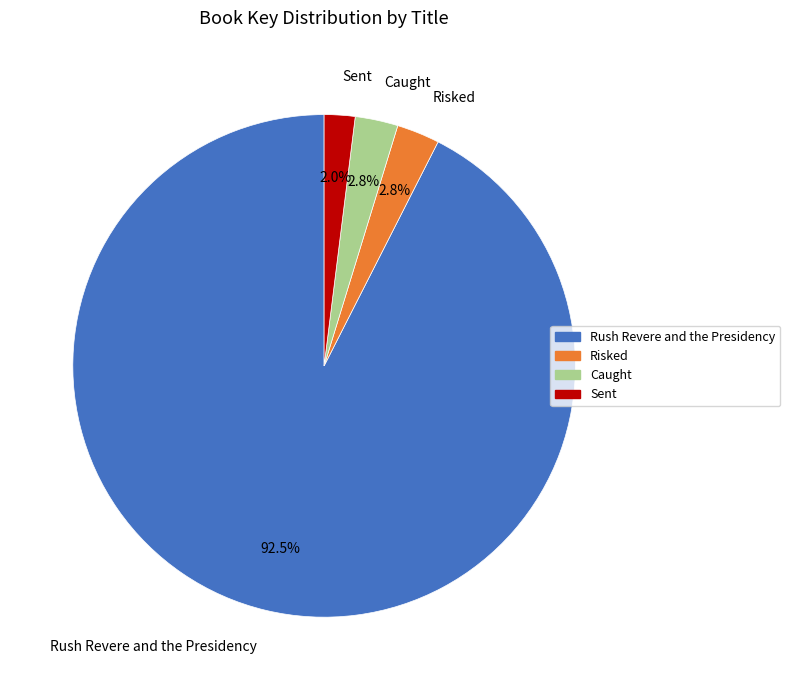

To the nearest percent, what is the difference between the Rush Revere and the Presidency and Risked slice percentages?

90%